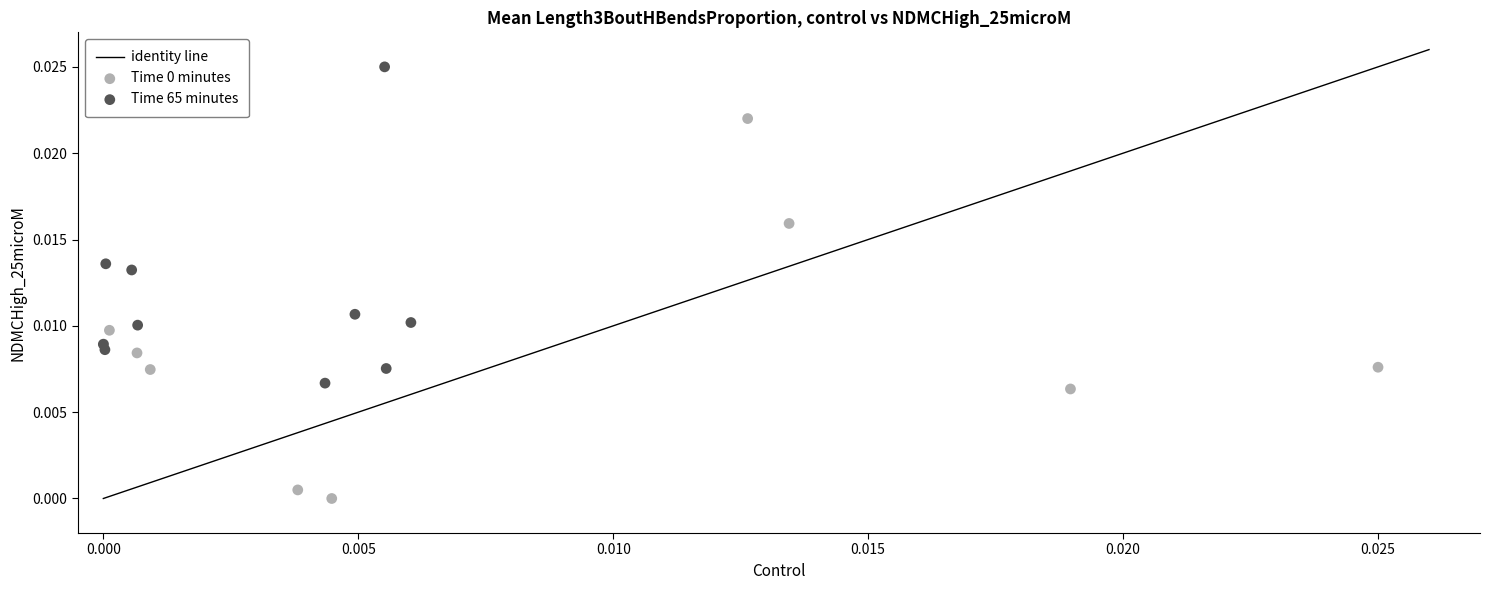

Which series contains the highest Y value?

Time 65 minutes